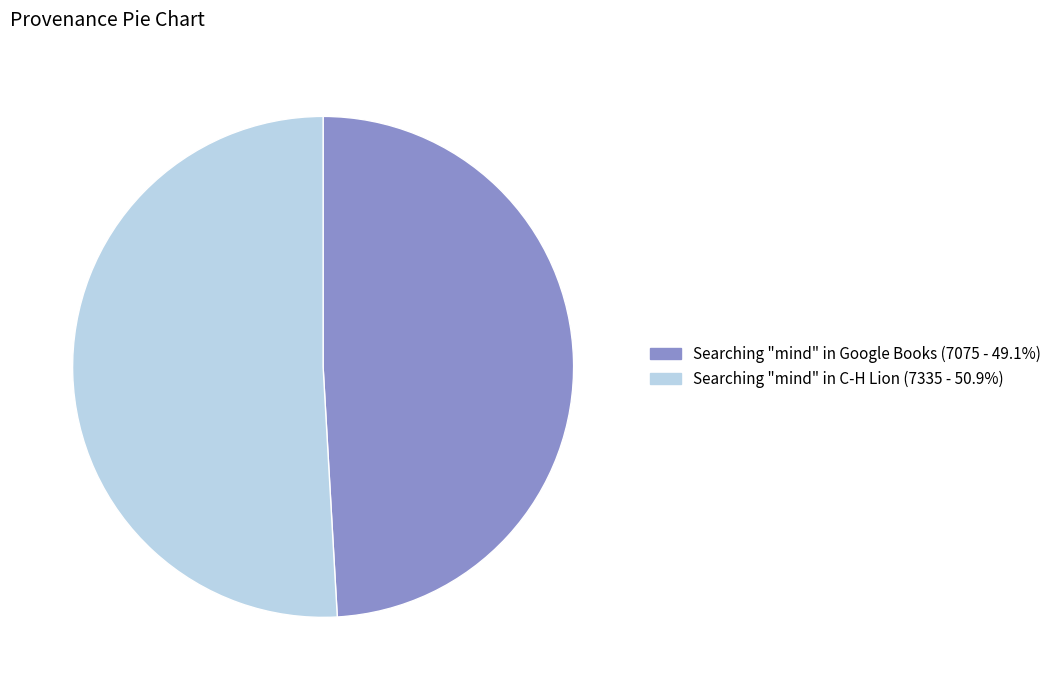

Between Searching "mind" in C-H Lion and Searching "mind" in Google Books, which is larger?

Searching "mind" in C-H Lion